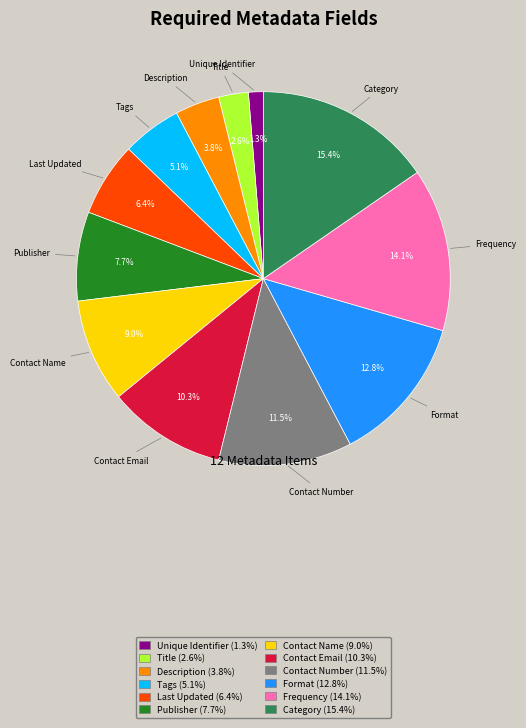

How much of the chart is everything except Title?

97.4%